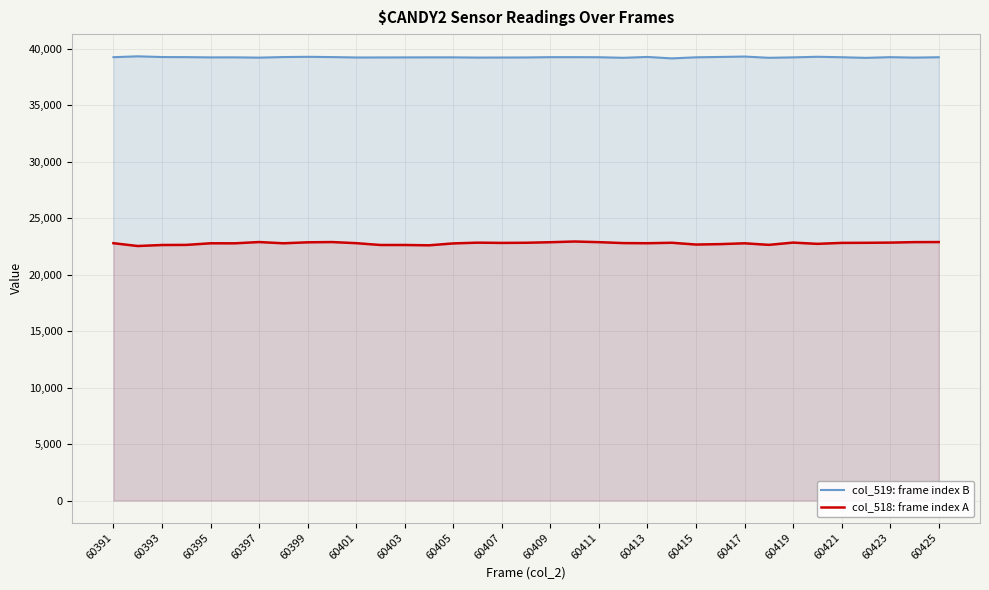

Does the chart display data point markers on the line(s)?

No